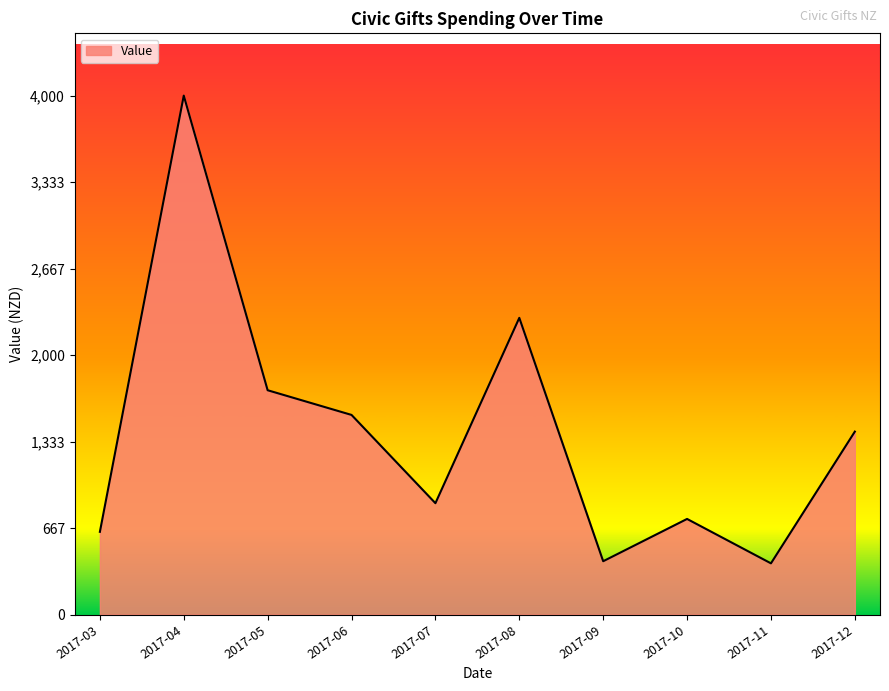

What is the difference between the values at 2017-10 and 2017-03?

99.4